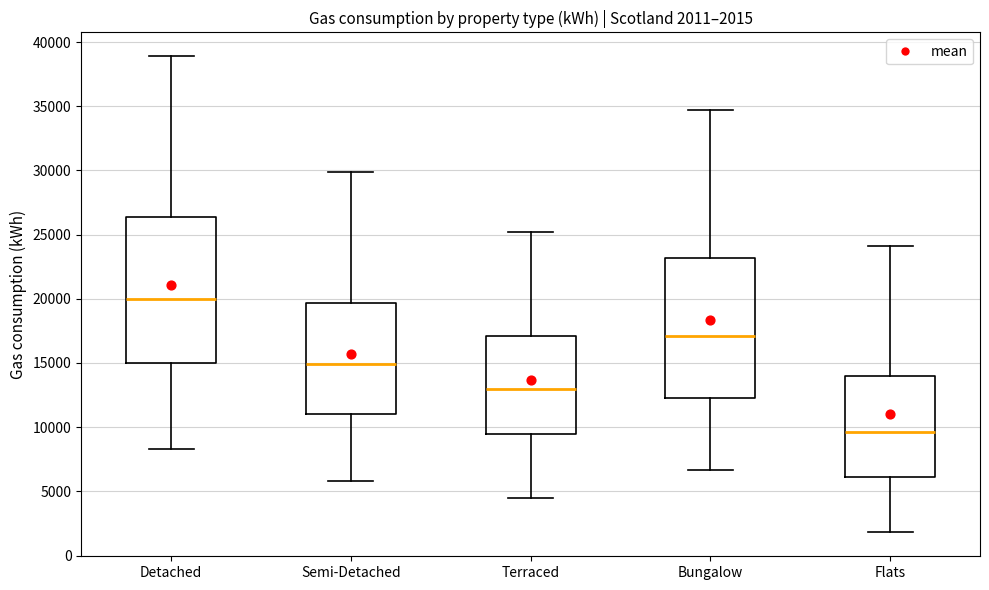

Which box's median line is the highest?

Detached